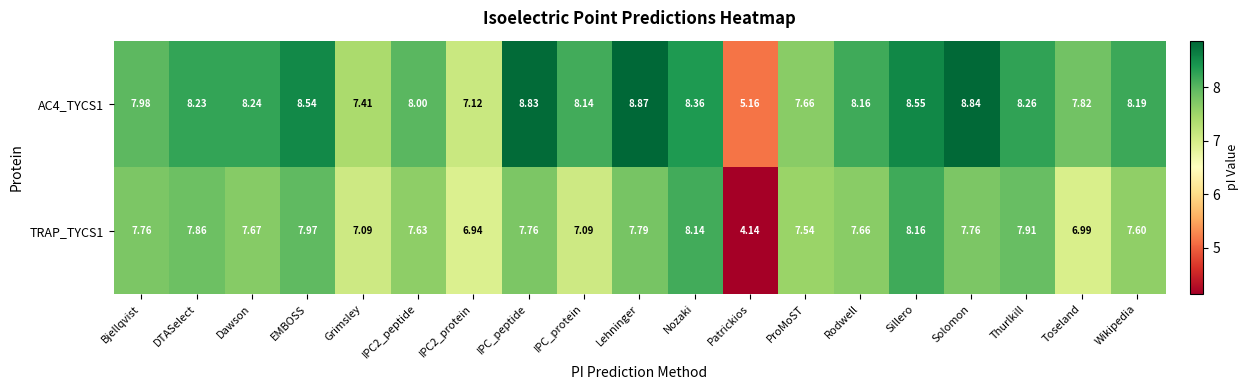

At which category is the sum across all series the highest?

Sillero